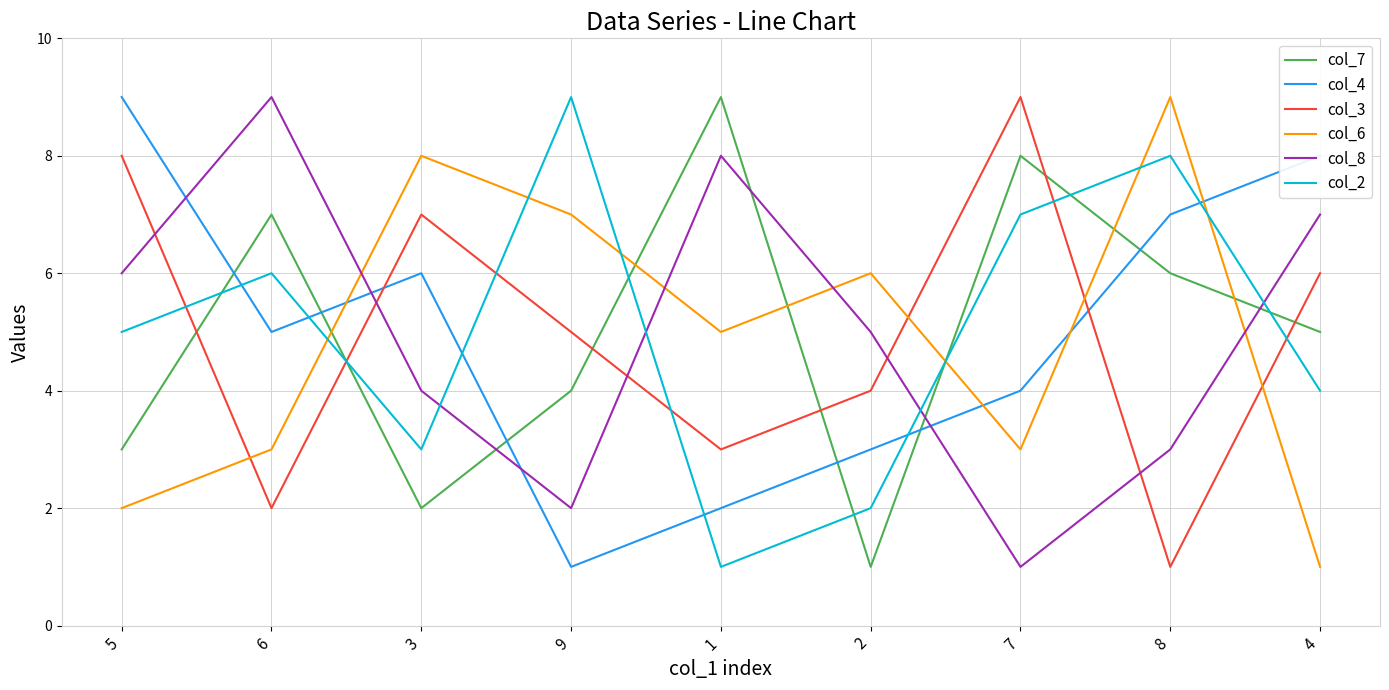

Between 1 and 4, which series saw the biggest shift?

col_4